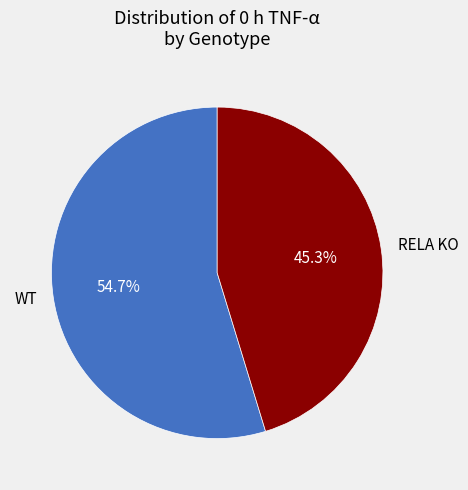

Is RELA KO the majority of the pie?

No